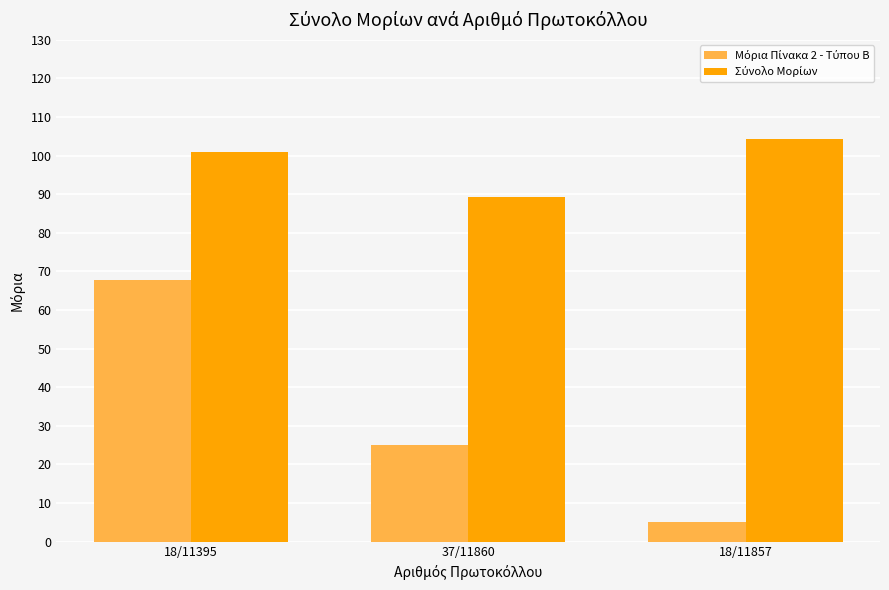

What is the greatest value displayed?

104.4